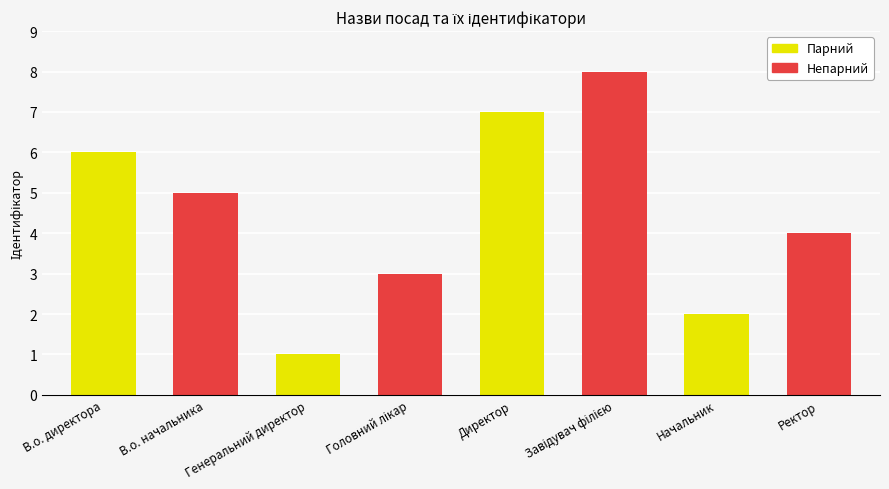

Does the chart contain any negative values?

No